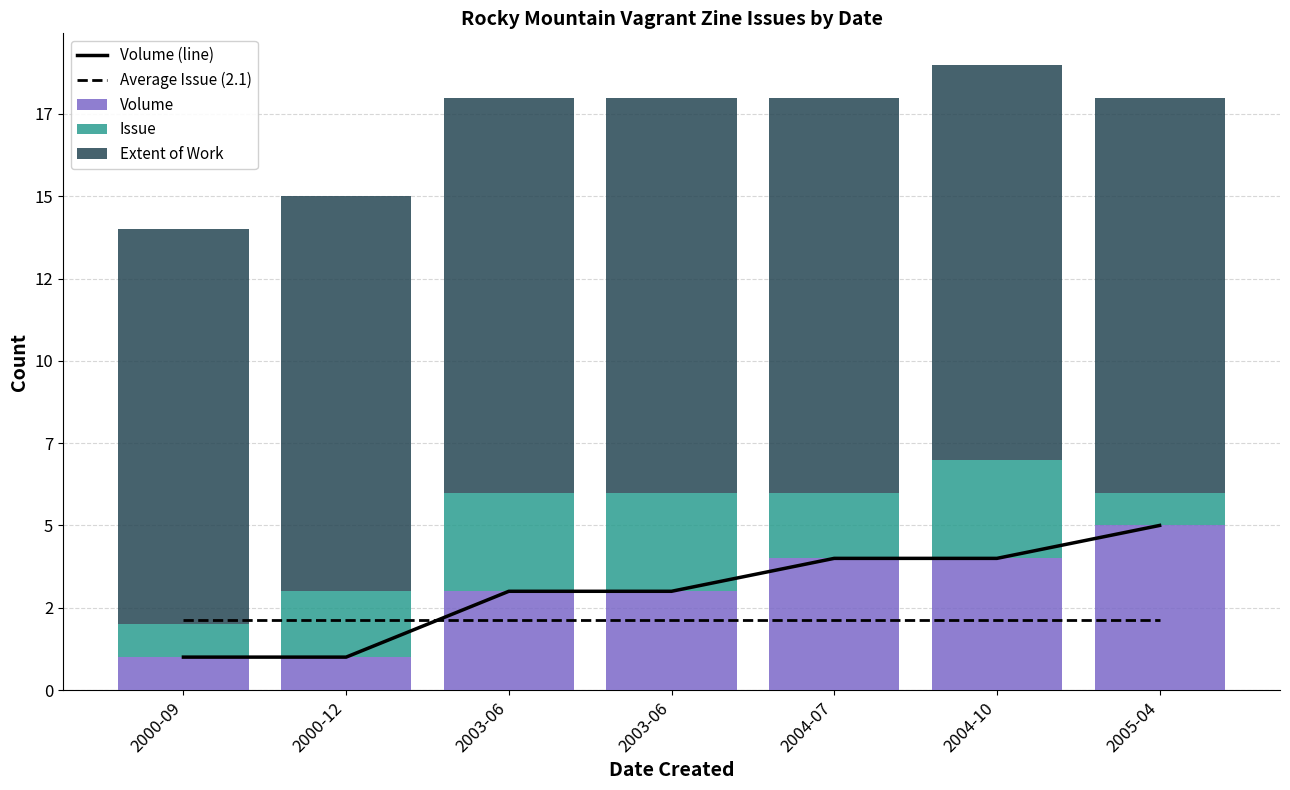

Between 2000-12 and 2004-10, which series saw the biggest shift?

Volume (line)